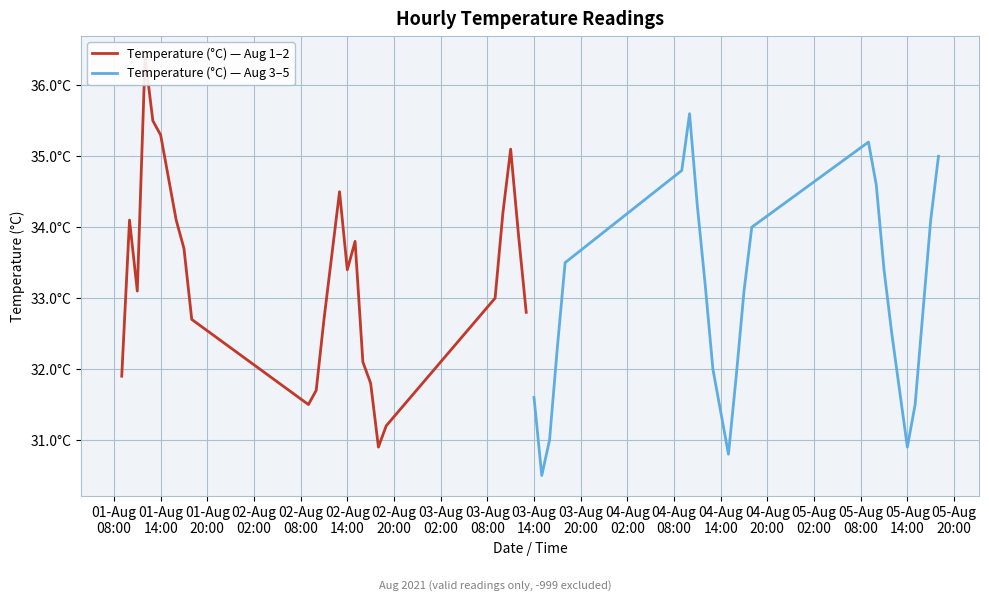

What are all the series names shown in the legend?

Temperature (°C) — Aug 1–2, Temperature (°C) — Aug 3–5